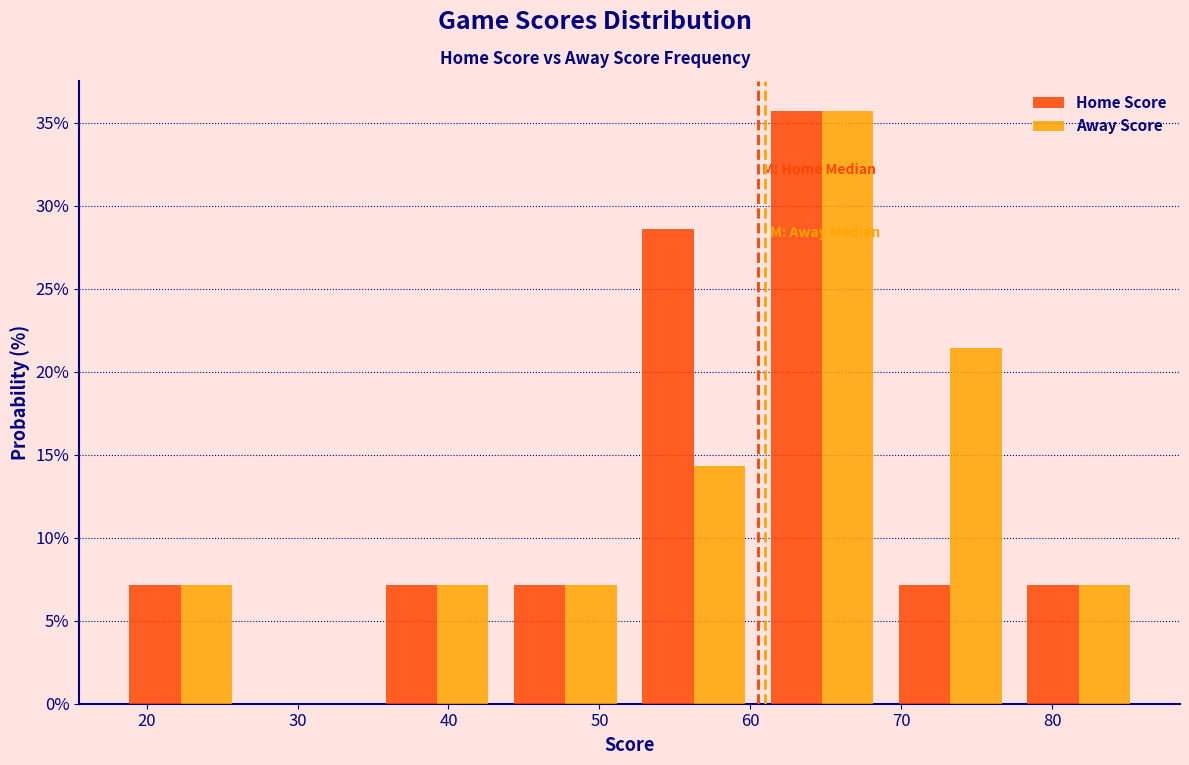

Reading left to right, list every range on the x-axis with the height of the bar of each series over it. Neither the bar edges nor the heights are printed on the chart, so give them approximately, as read against the axes.

18.0 to 26.5: Home Score=7.0	Away Score=7.0
26.5 to 35.0: Home Score=0	Away Score=0
35.0 to 43.5: Home Score=7.0	Away Score=7.0
43.5 to 52.0: Home Score=7.0	Away Score=7.0
52.0 to 60.5: Home Score=28.5	Away Score=14.5
60.5 to 69.0: Home Score=35.5	Away Score=35.5
69.0 to 77.5: Home Score=7.0	Away Score=21.5
77.5 to 86.0: Home Score=7.0	Away Score=7.0